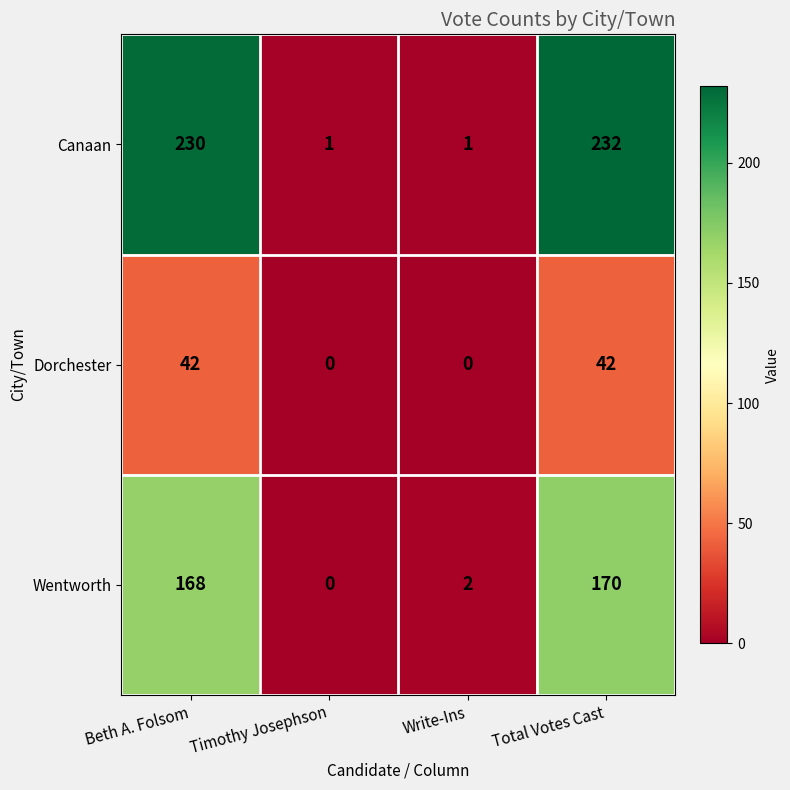

What is the difference between the highest and lowest values at Write-Ins?

2